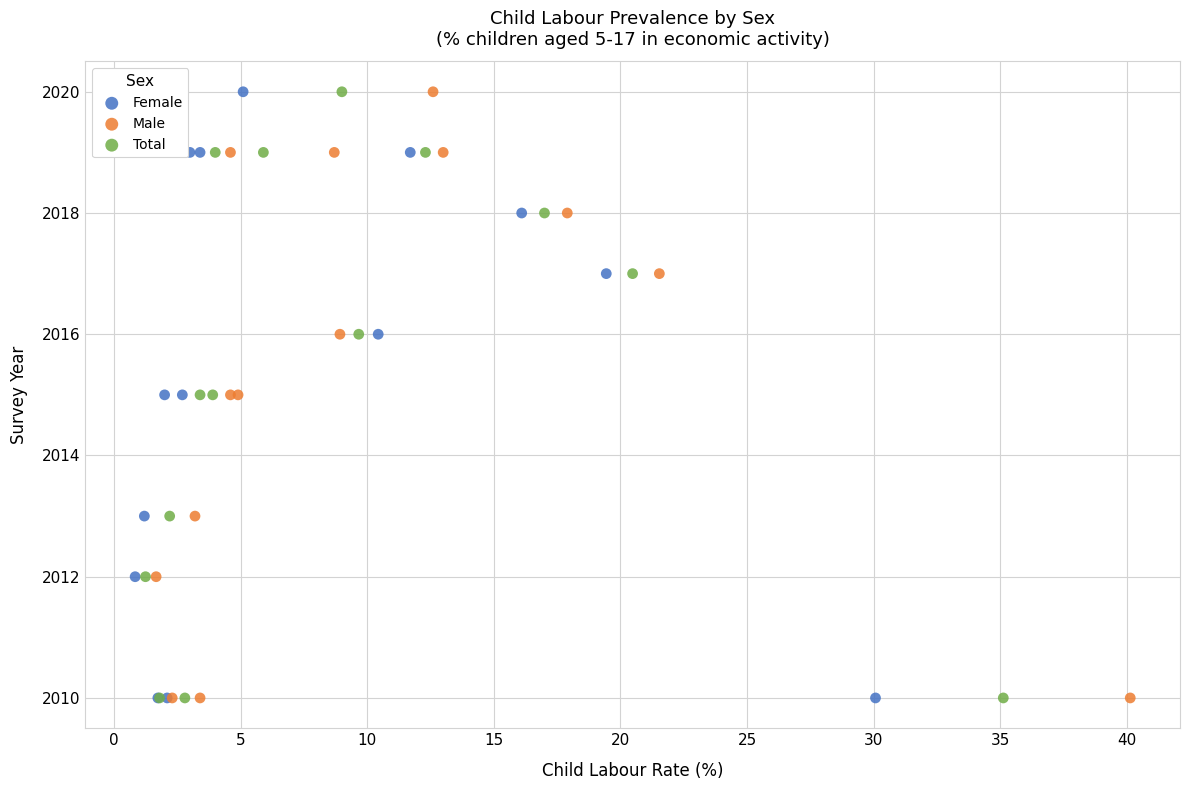

What are all the series names shown in the legend?

Female, Male, Total